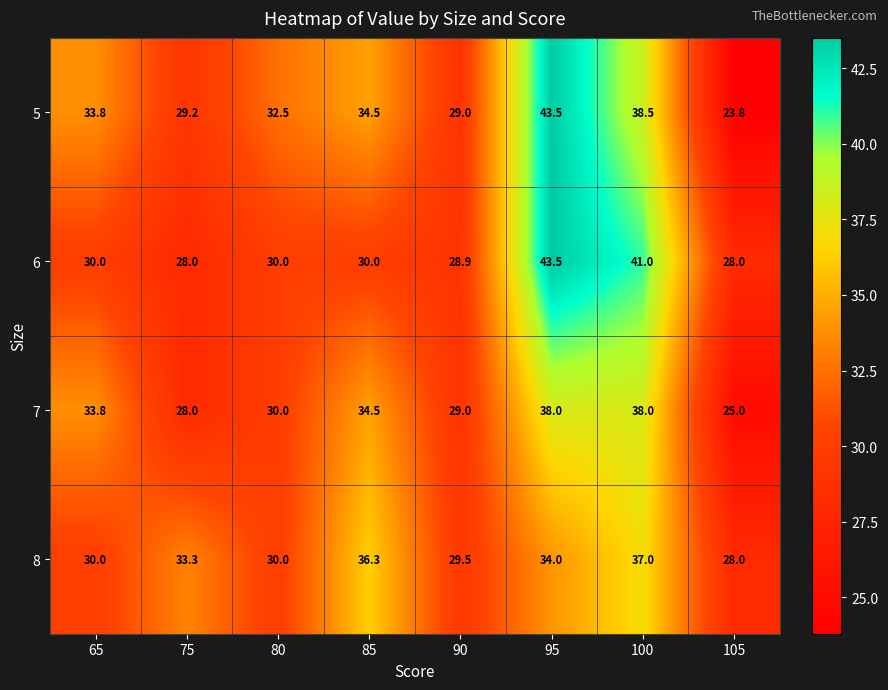

Between 85 and 100, which series saw the biggest shift?

6